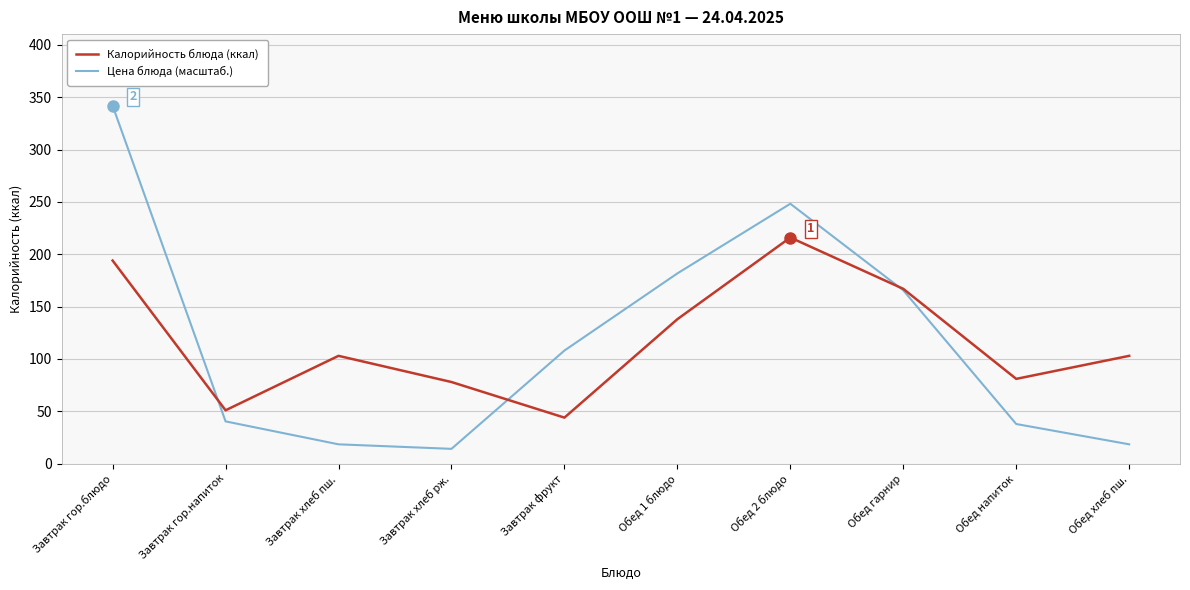

What is the average value of the Цена блюда (масштаб.) series?

117.5